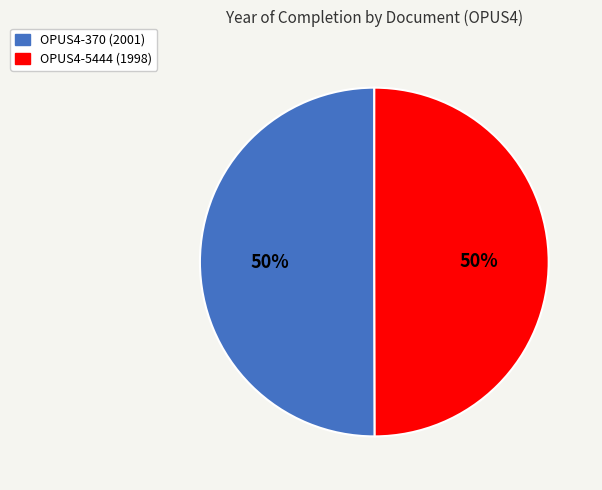

Do OPUS4-5444 and OPUS4-370 together represent more than half of the pie?

Yes